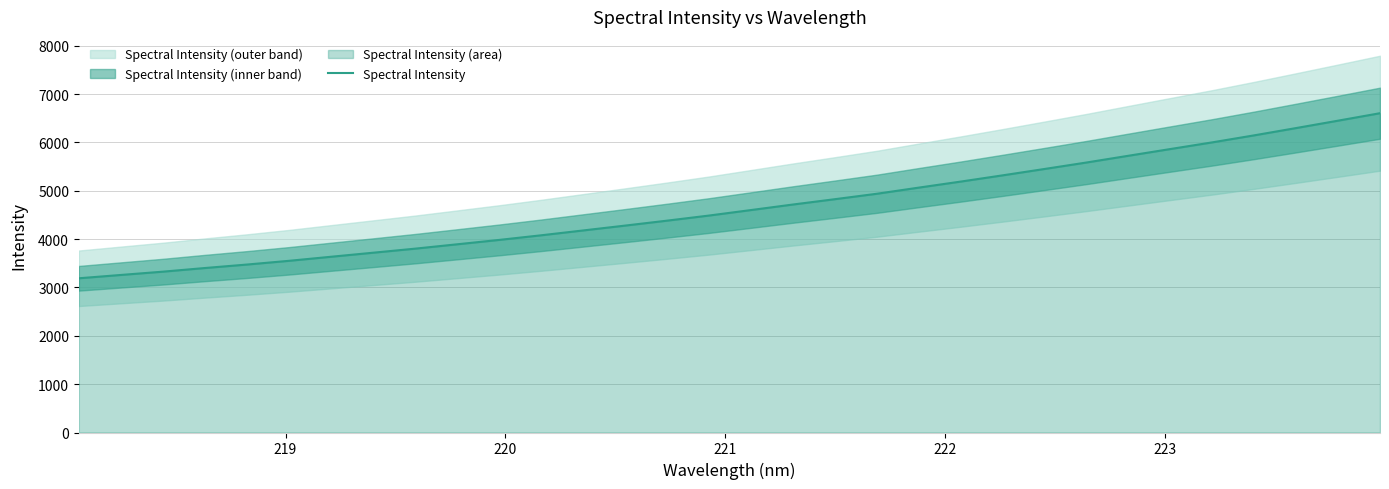

Reading left to right, extract all data points from this chart.

3190.3	3258.9	3327.0	3402.4	3474.3	3551.3	3635.2	3718.7	3802.7	3892.7	3983.3	4078.9	4179.1	4279.6	4381.9	4487.4	4601.2	4715.7	4826.0	4938.3	5065.4	5190.3	5319.3	5451.4	5585.1	5724.8	5863.8	6002.0	6147.1	6297.8	6450.6	6605.1